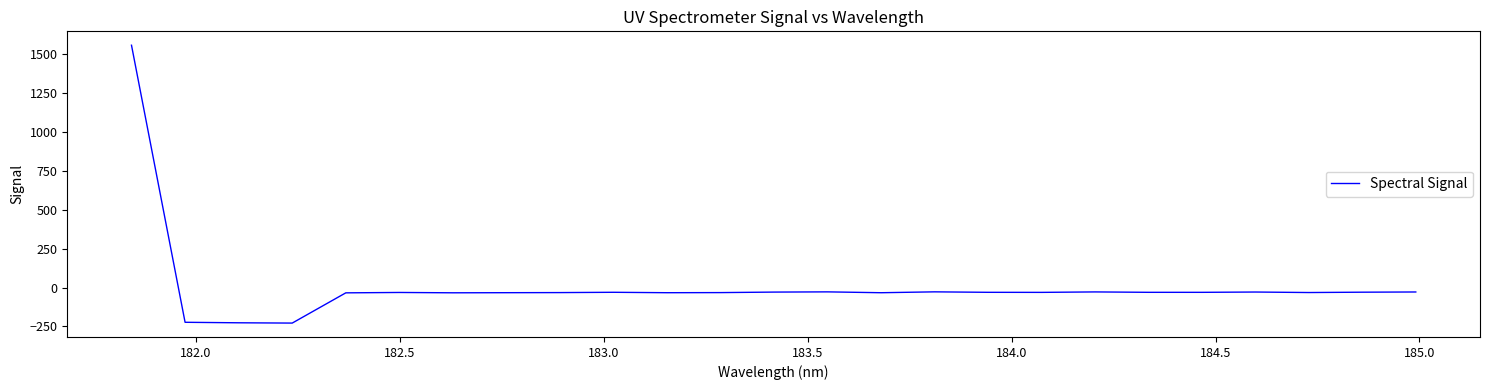

Does the chart have visible grid lines?

No